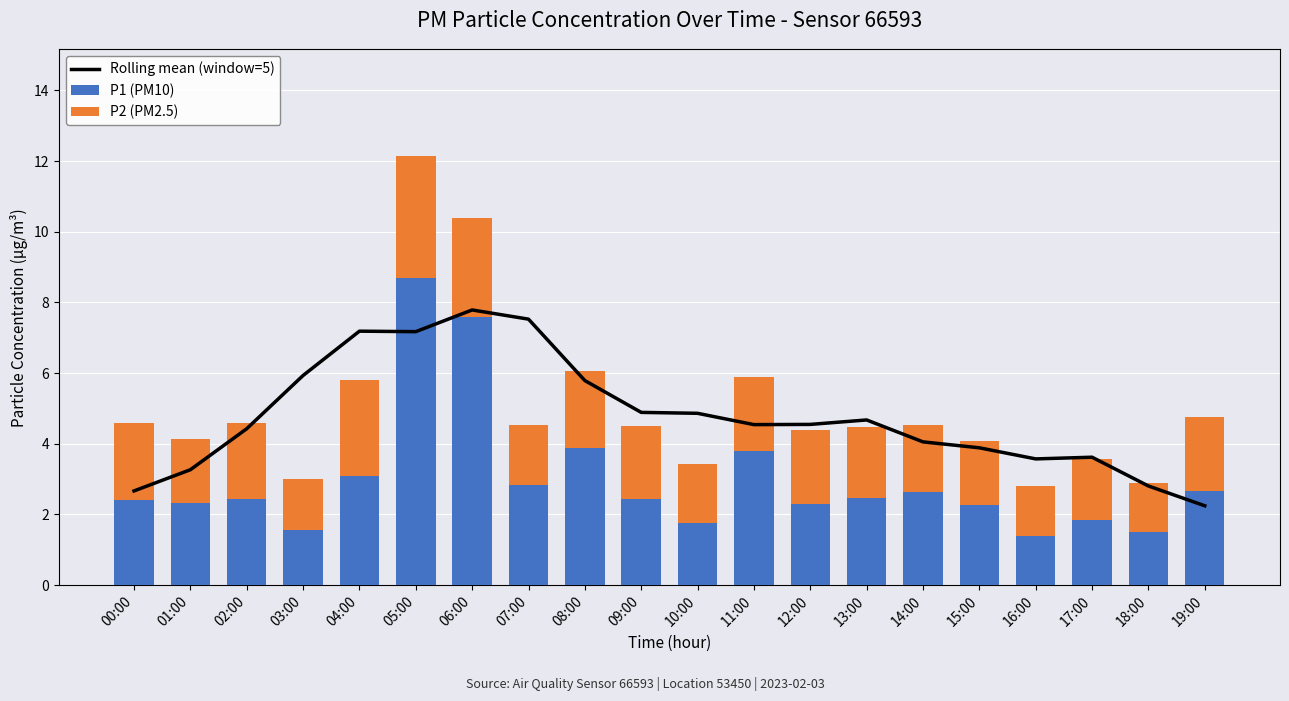

What is the difference between the maximum and second lowest values in the P1 (PM10) series?

7.2